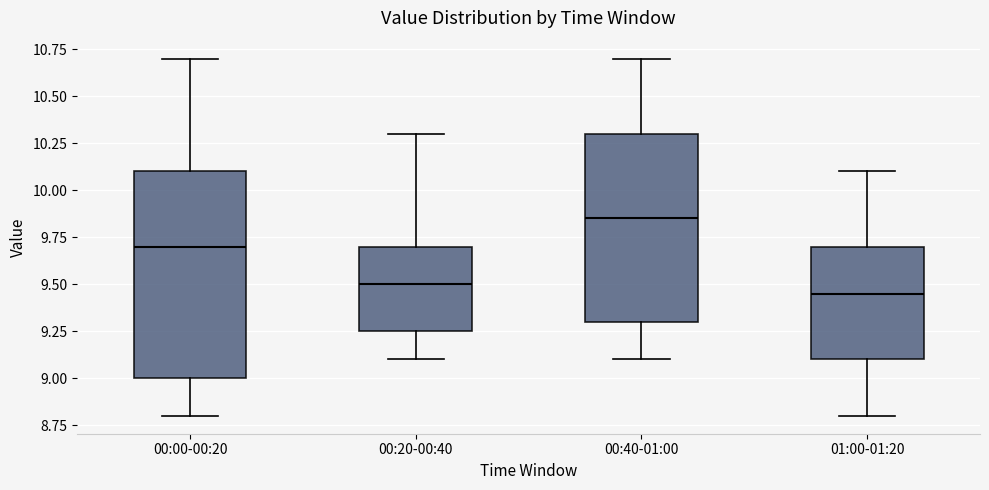

Where does the lower whisker of the box for 01:00-01:20 end on the y-axis? The values are not printed on the chart, so give them approximately, as read against the axis.

8.80